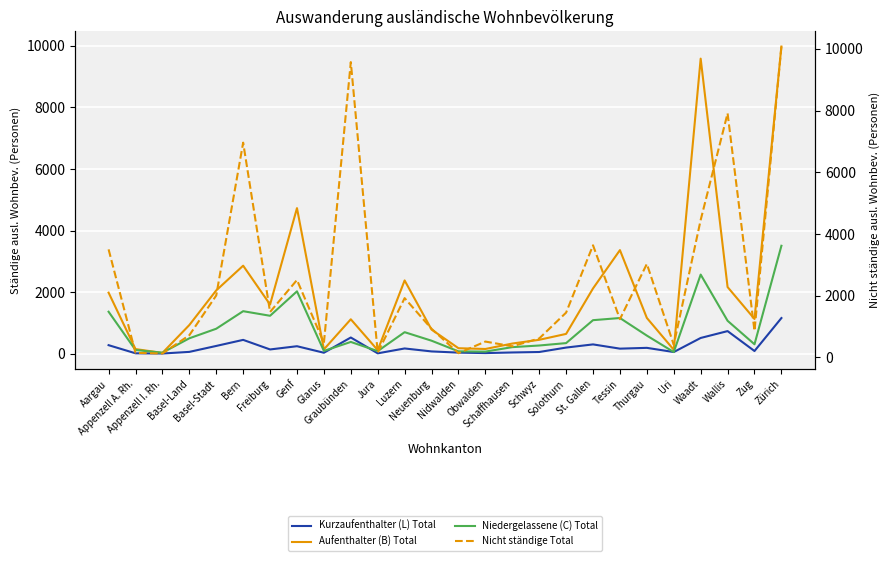

Which series changed the most between Basel-Stadt and Waadt?

Aufenthalter (B) Total